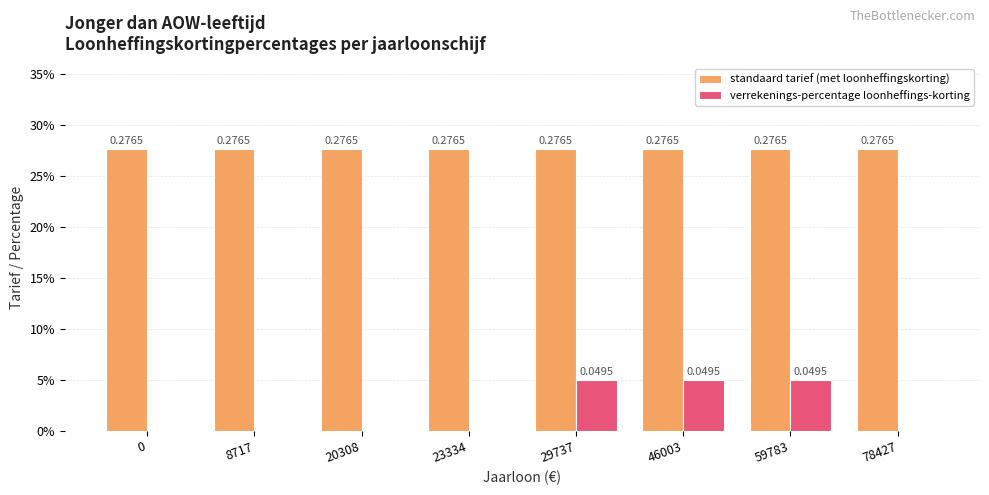

What is the greatest value displayed?

0.3